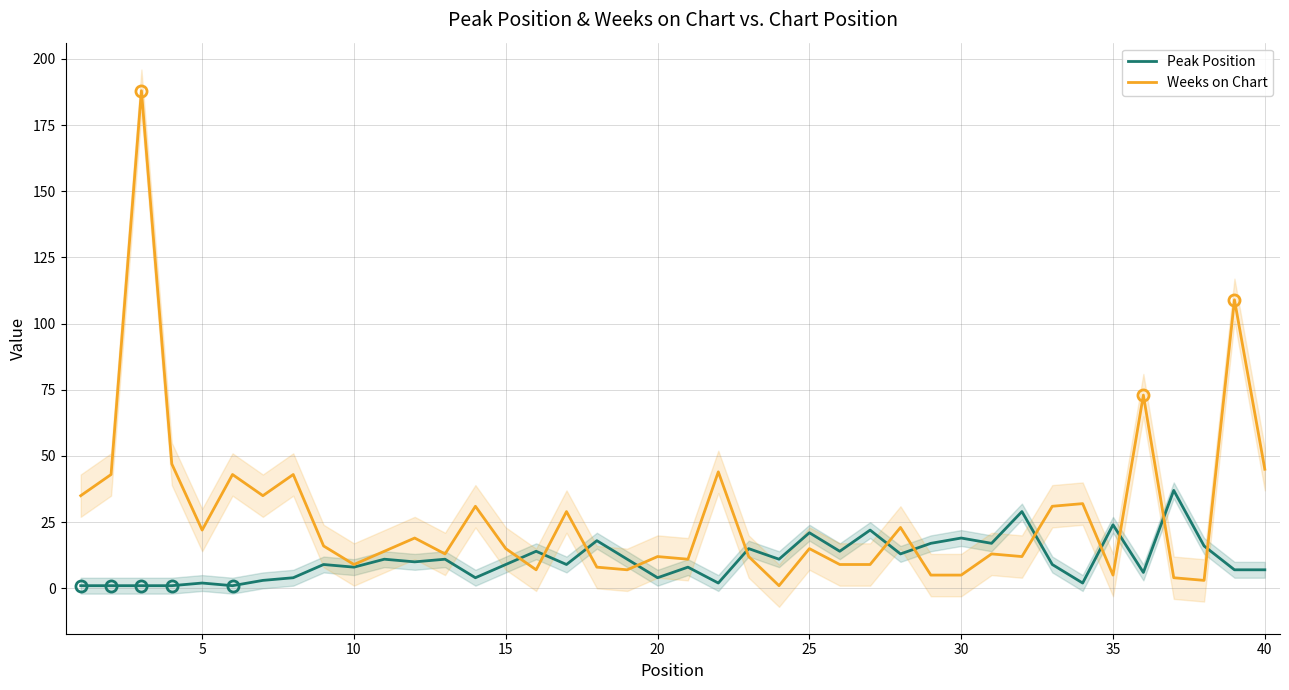

What is the maximum value shown in the chart?

188